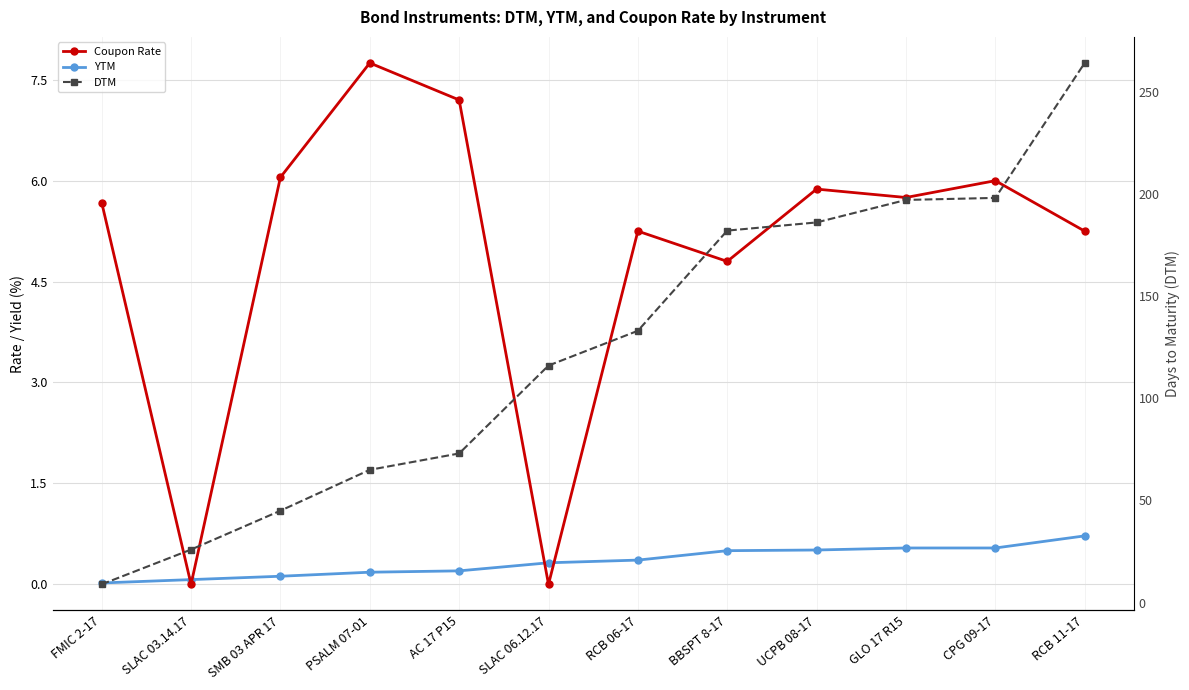

Which series has the largest total across all categories?

DTM